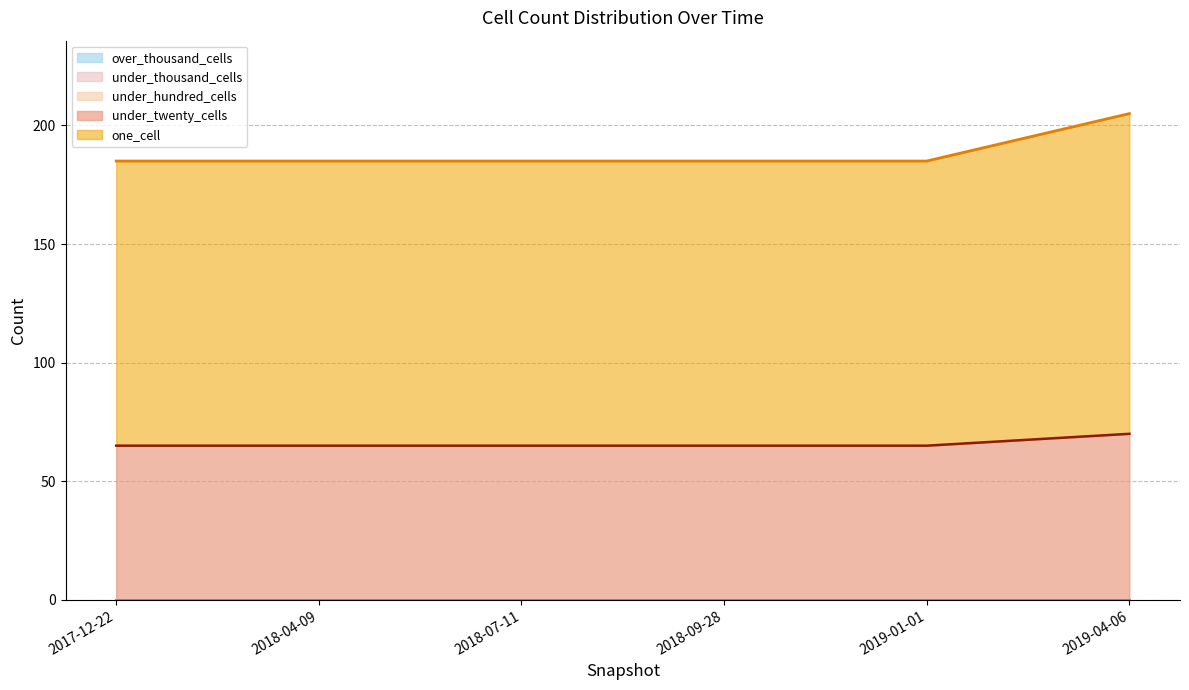

How many categories are shown in the chart?

6